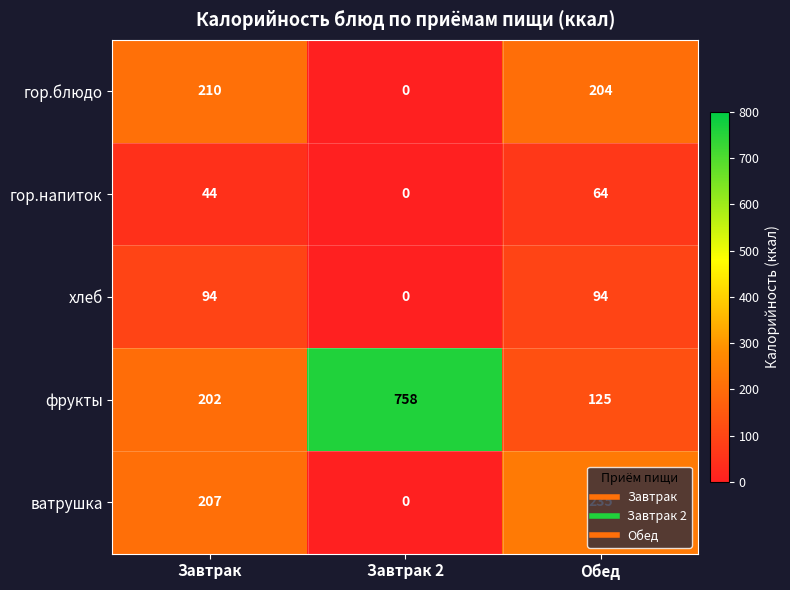

Rank the series at Обед from highest to lowest value.

ватрушка, гор.блюдо, фрукты, хлеб, гор.напиток